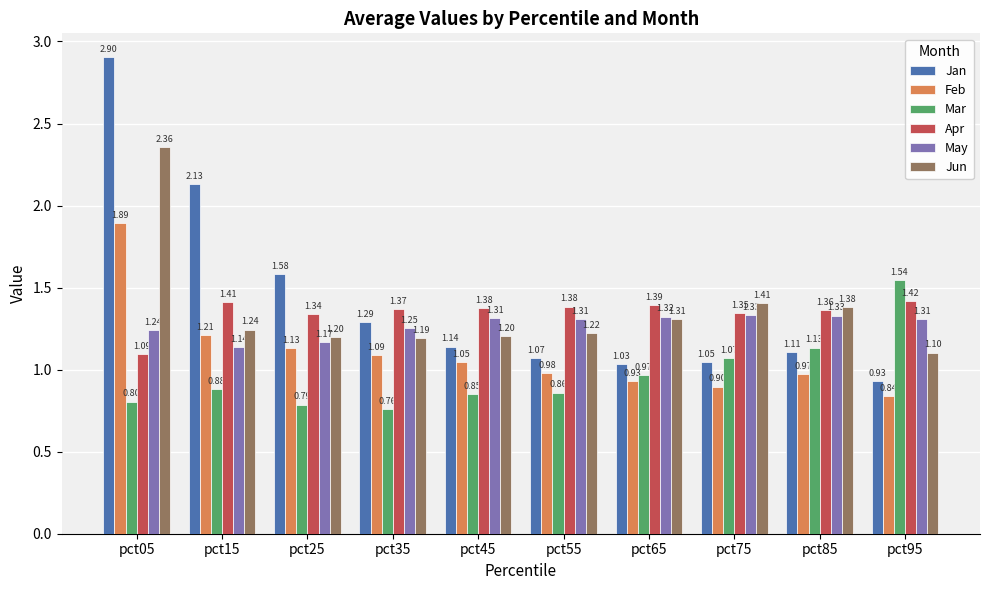

The value of Feb at pct15 is 0.6. True or false?

False